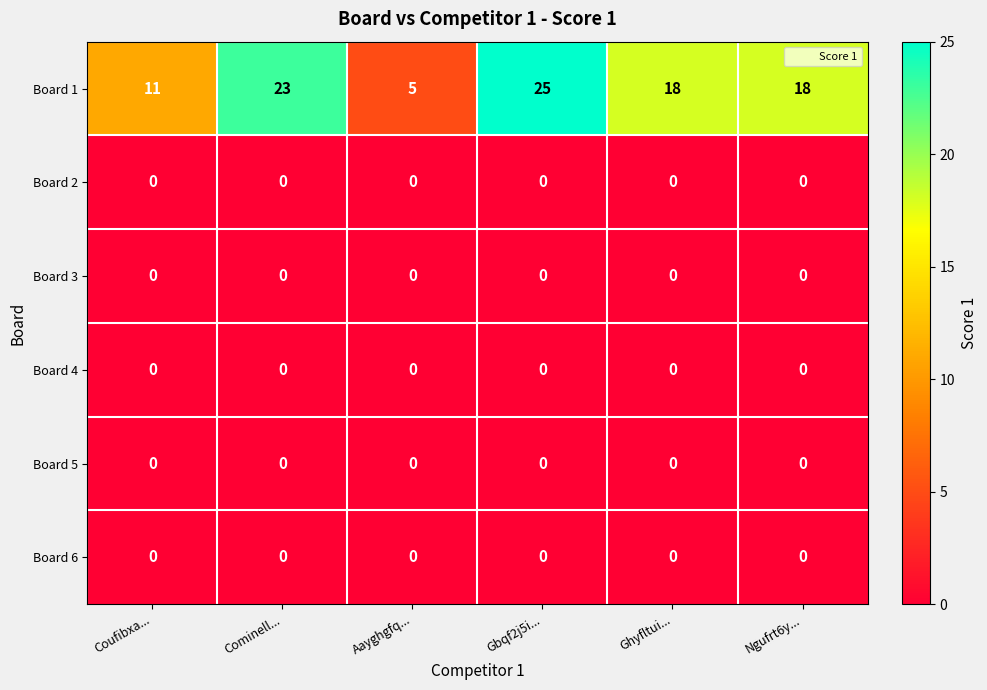

What is the spread (max minus min) of values at Cominell...?

23